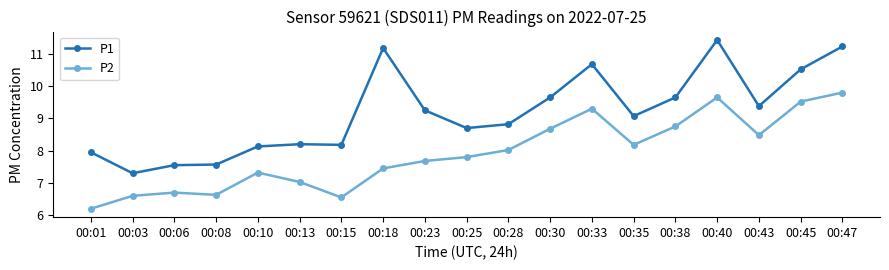

Which series has the largest total across all categories?

P1